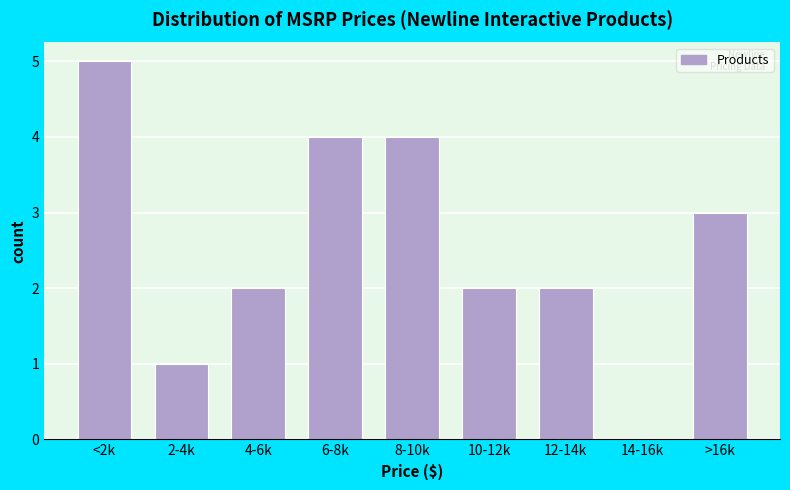

Reading left to right, list all the values displayed in this chart.

<2k=5	2-4k=1	4-6k=2	6-8k=4	8-10k=4	10-12k=2	12-14k=2	14-16k=0	>16k=3